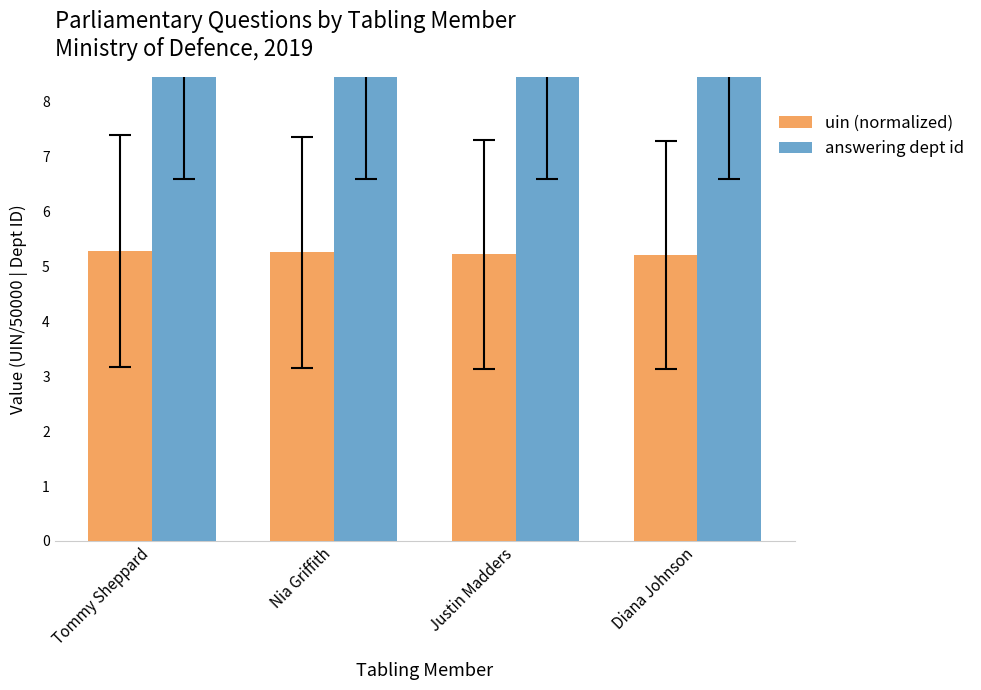

What is the label of the 1st bar from the left?

Tommy Sheppard